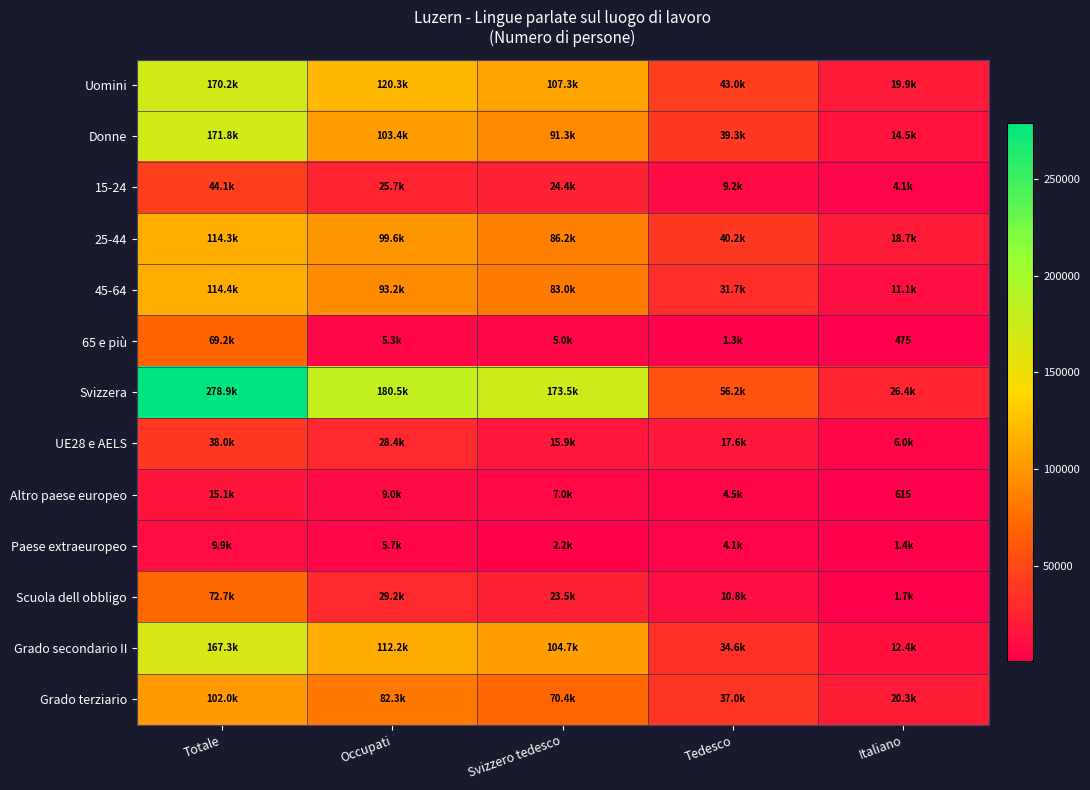

Is the value of Altro paese europeo at Tedesco greater than the value of 45-64 at Italiano?

No